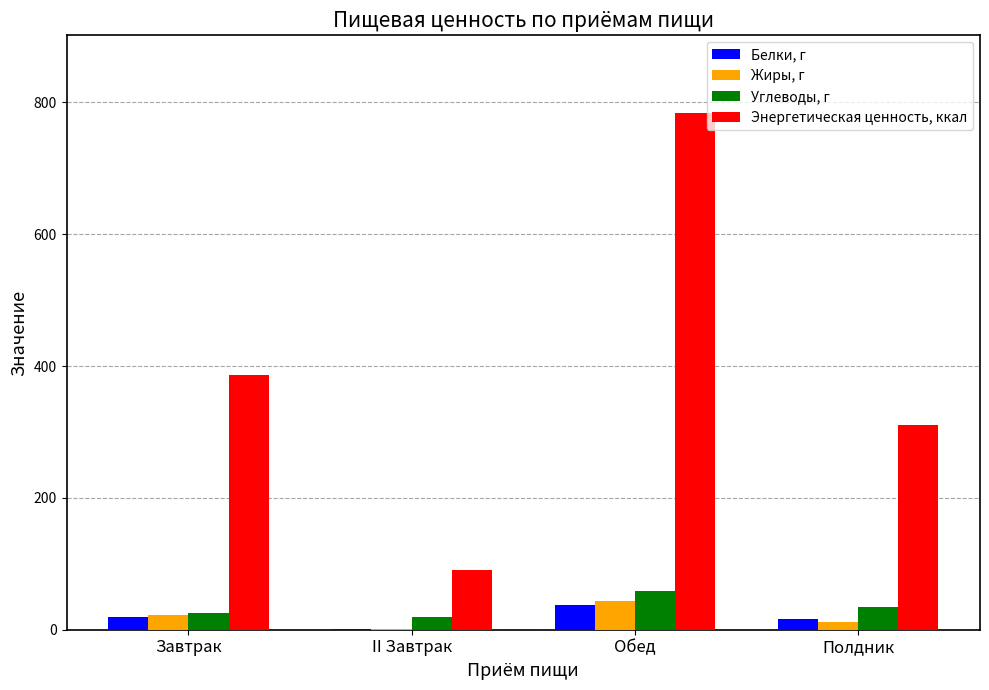

The value of Энергетическая ценность, ккал at Завтрак is 386.9. True or false?

True